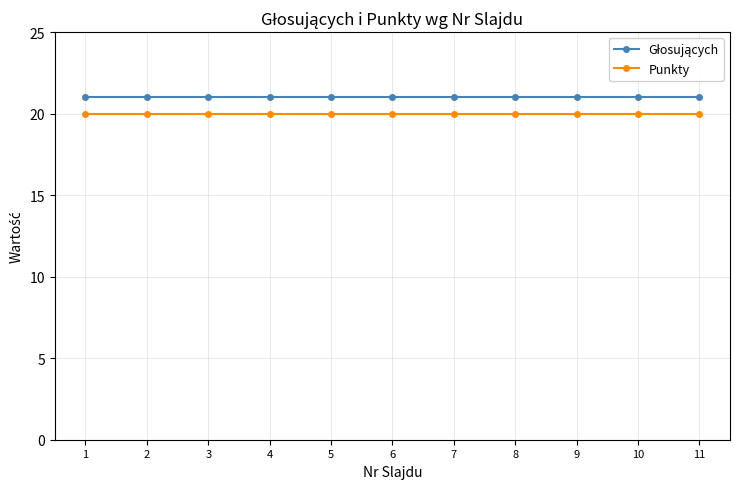

What is the spread (max minus min) of values at 7?

1